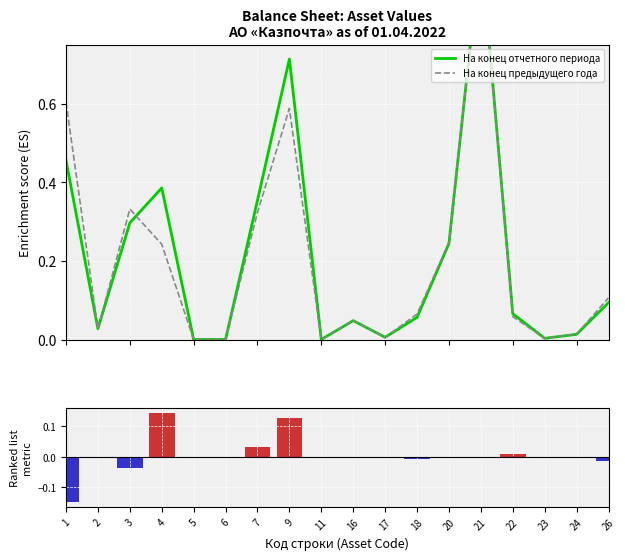

What is the sum of all На конец отчетного периода values?

3.8